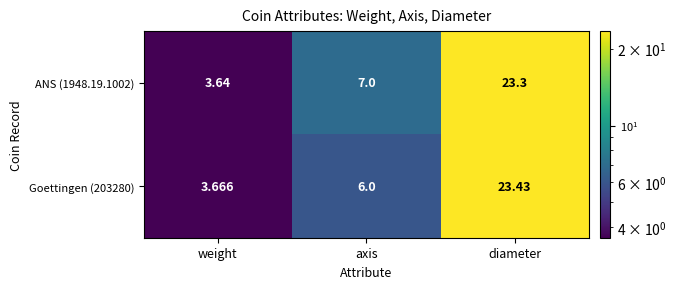

At which category is the sum across all series the highest?

diameter